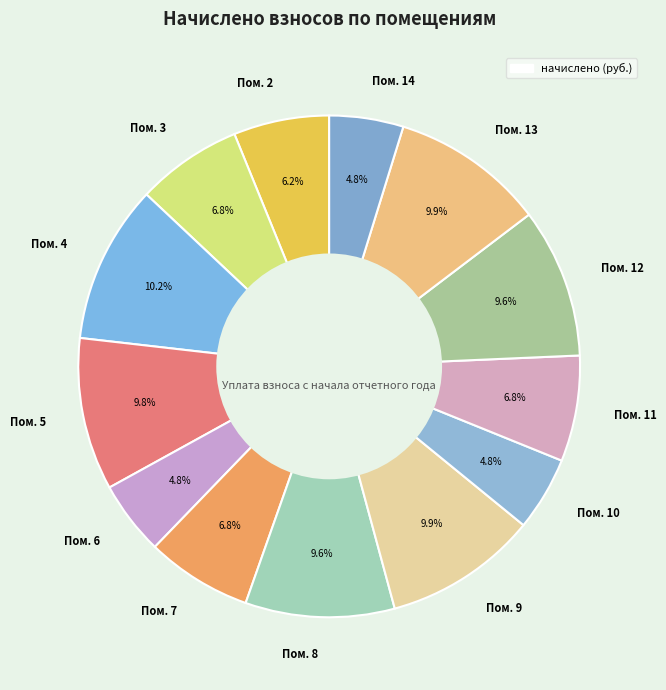

Approximately how many times larger is the value at Пом. 6 compared to Пом. 2?

0.8